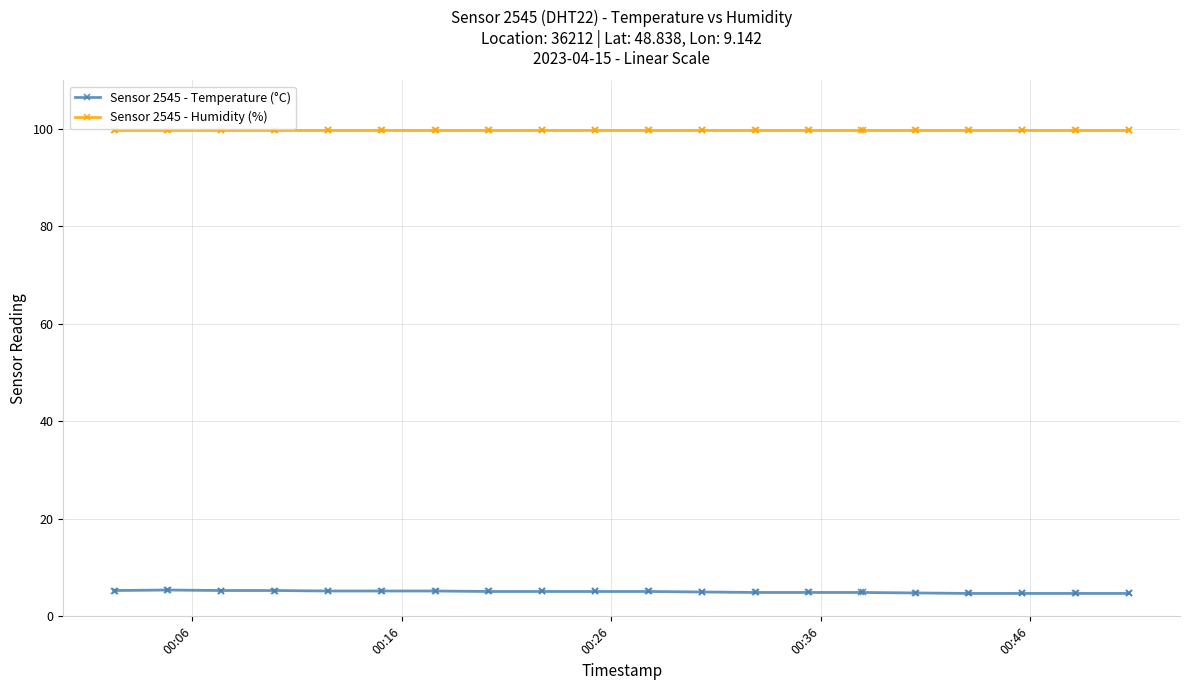

Count the number of data series in this chart.

2